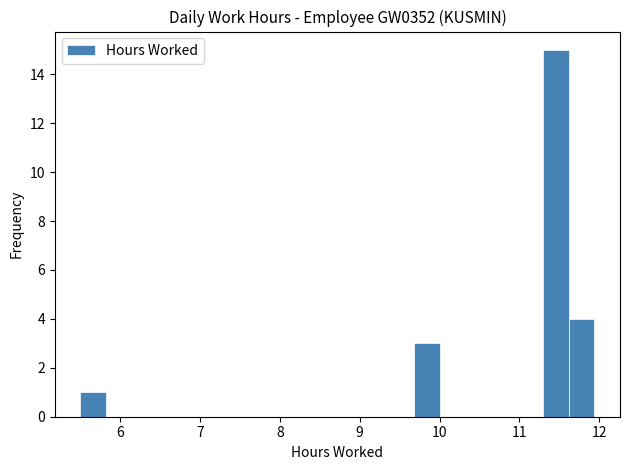

Read against the x-axis, roughly where is the centre of the tallest bar?

11.5